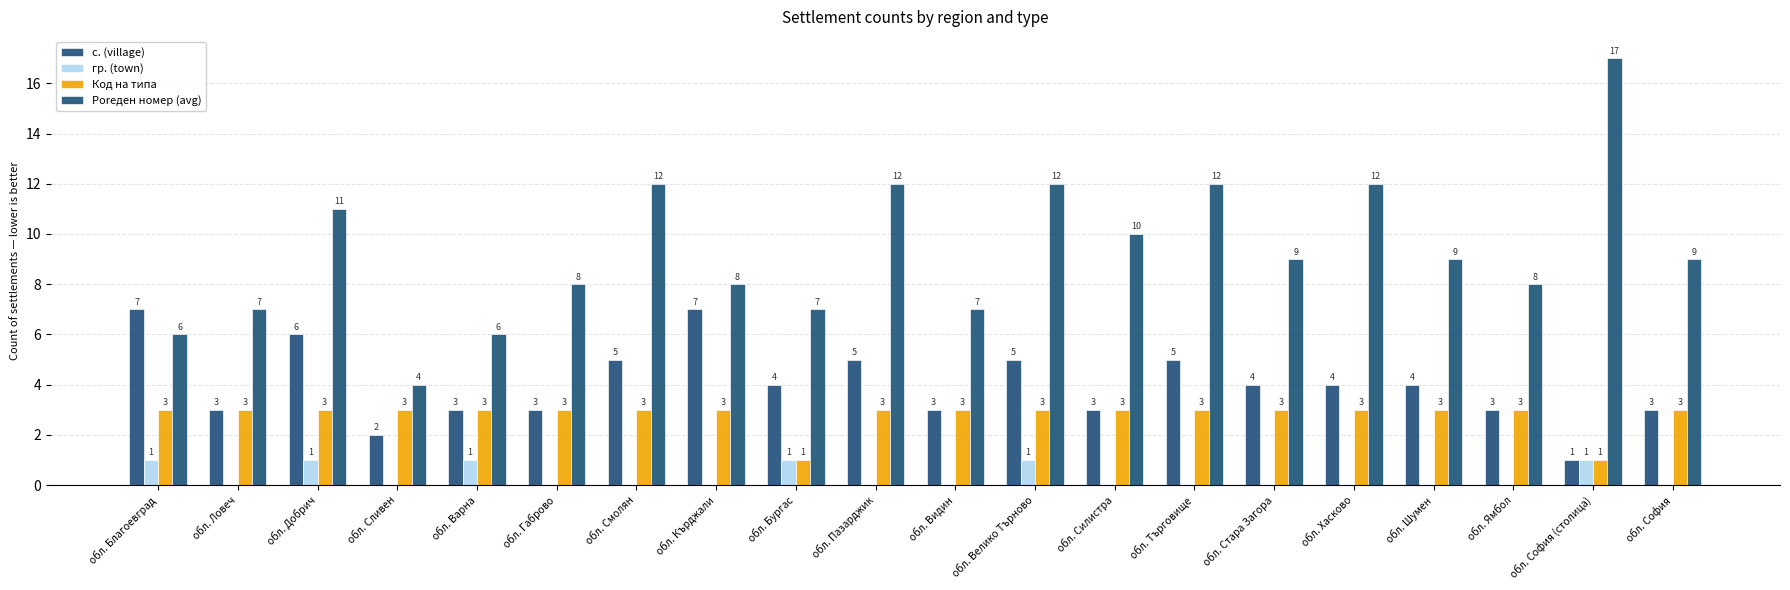

At how many categories does at least one series exceed 16?

1